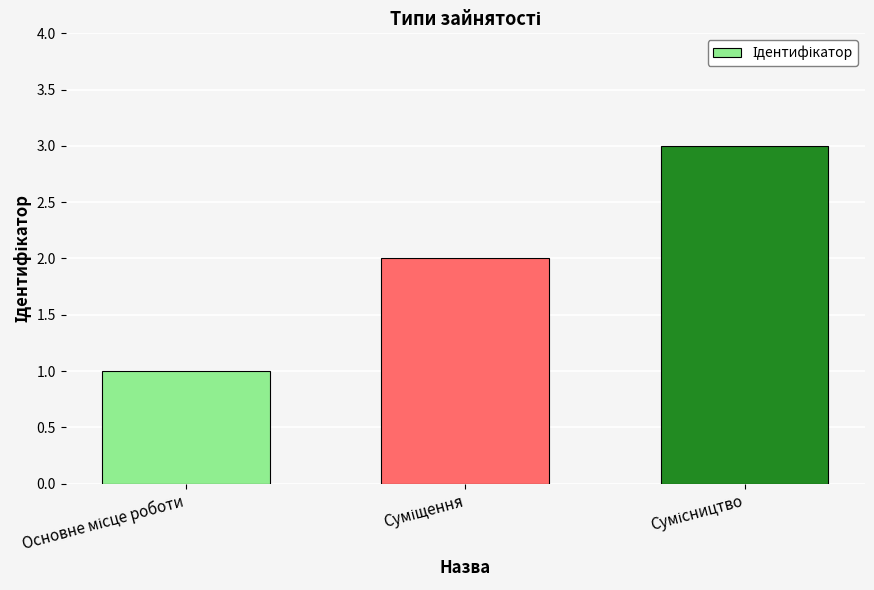

What is the sum of all values?

6